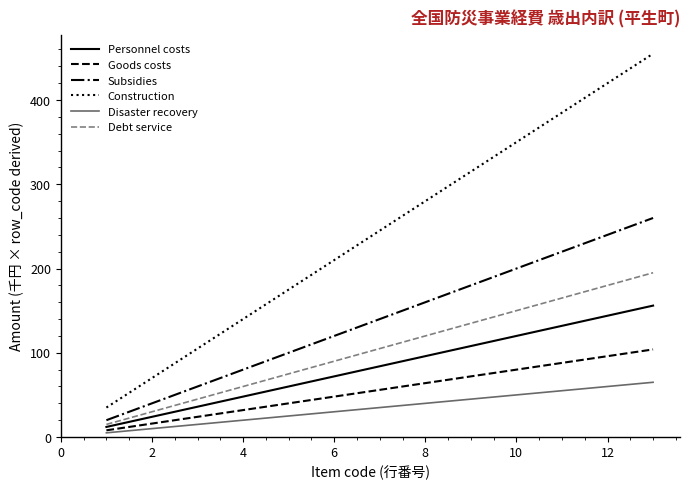

True or false: Personnel costs and Subsidies cross at least once.

False